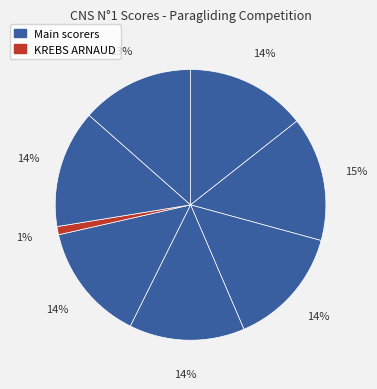

Count the number of slices in the pie.

8